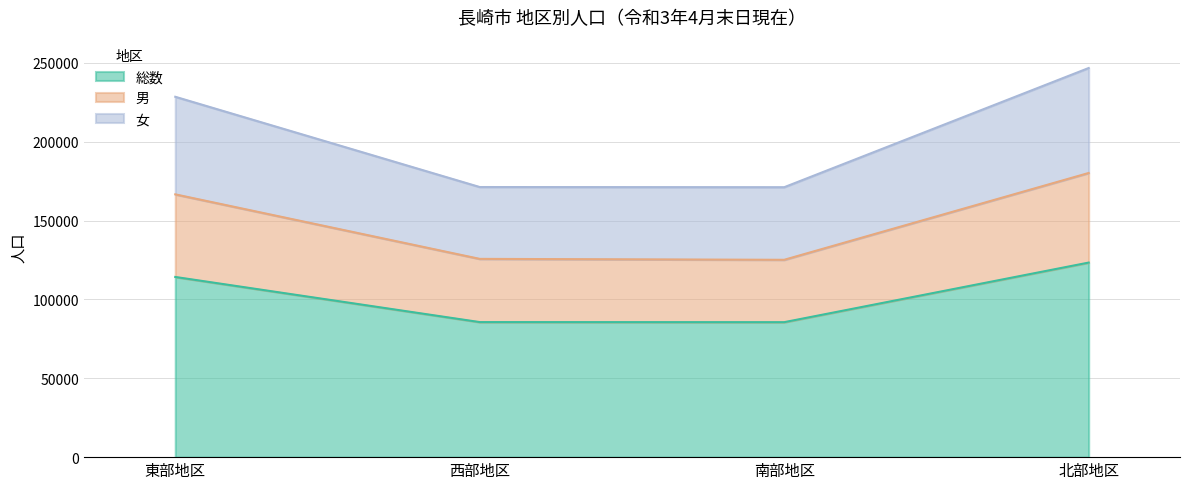

Reading left to right, list all the values displayed in this chart.

総数: 114258	85640	85583	123375
男: 166636	125721	125136	180191
女: 228516	171280	171166	246750